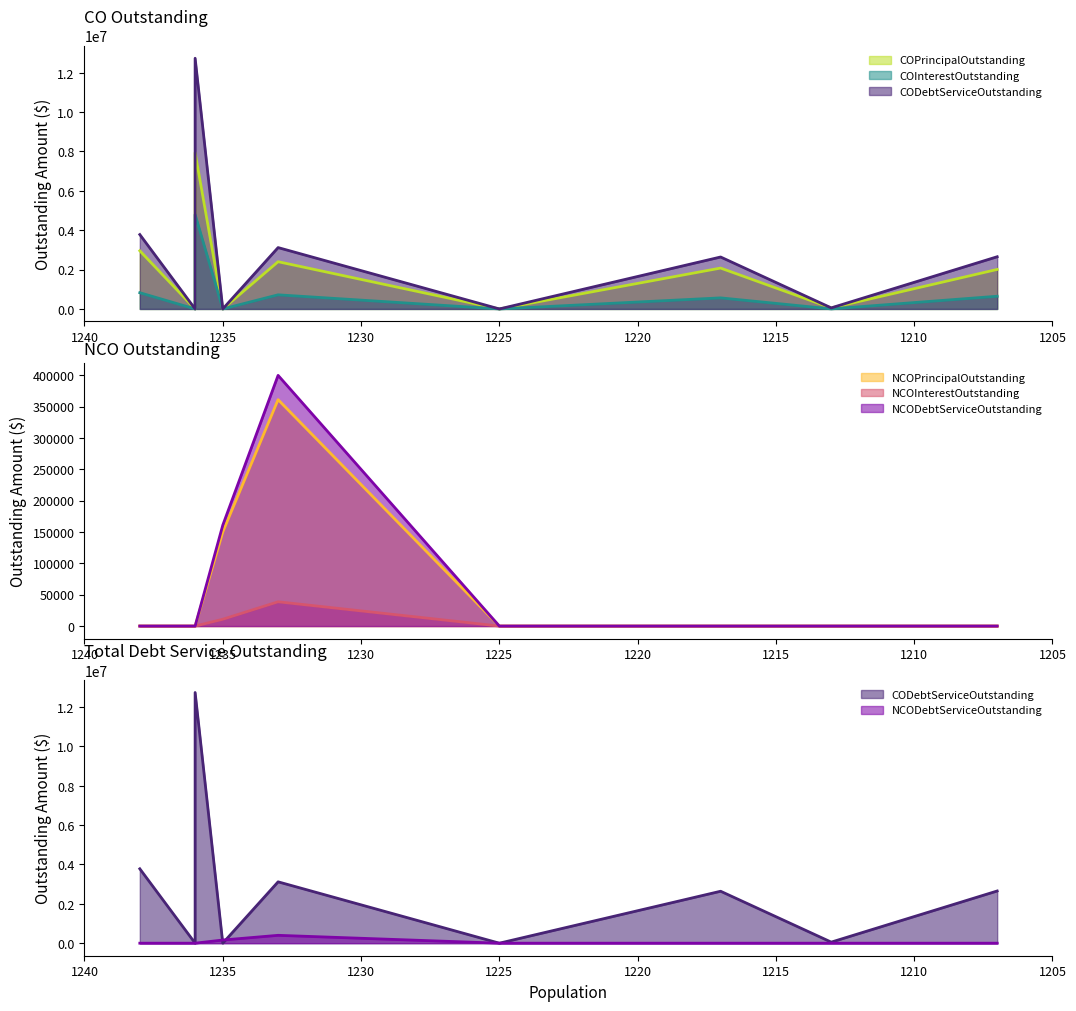

Rank the series by their maximum value, from lowest to highest.

NCOInterestOutstanding, NCOPrincipalOutstanding, NCODebtServiceOutstanding